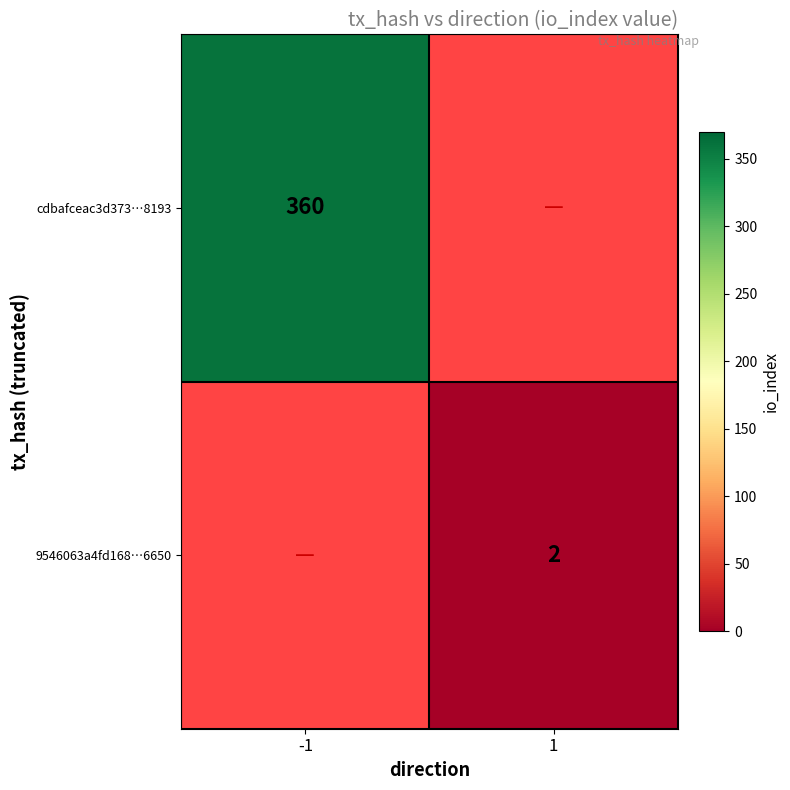

The value of cdbafceac3d373…8193 at -1 is 216. True or false?

False